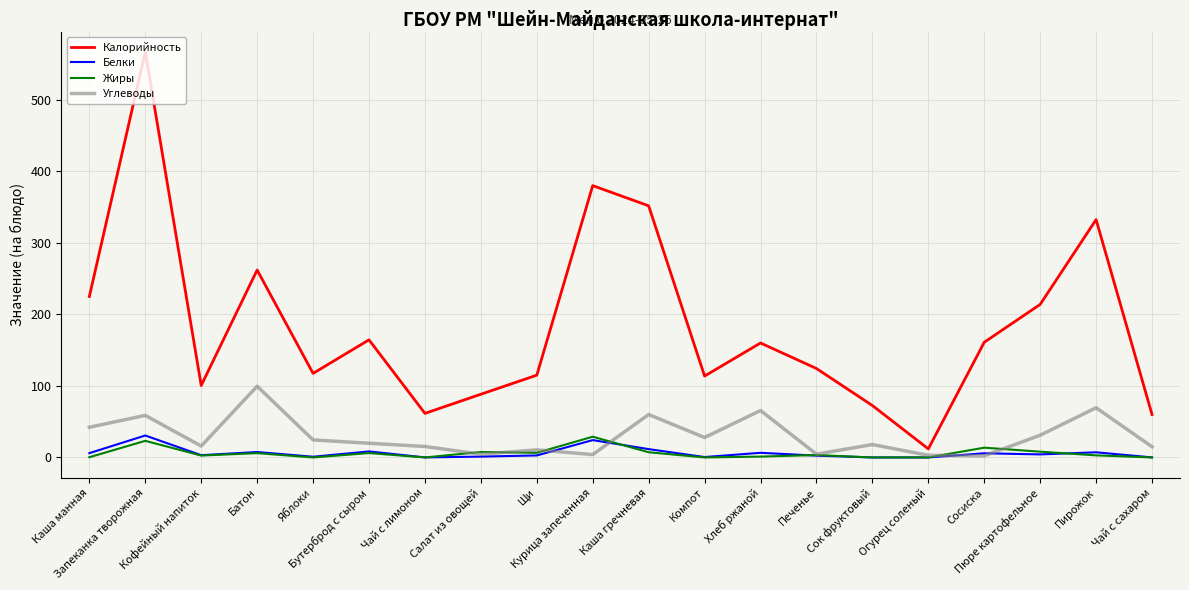

At which category is the sum across all series the highest?

Запеканка творожная